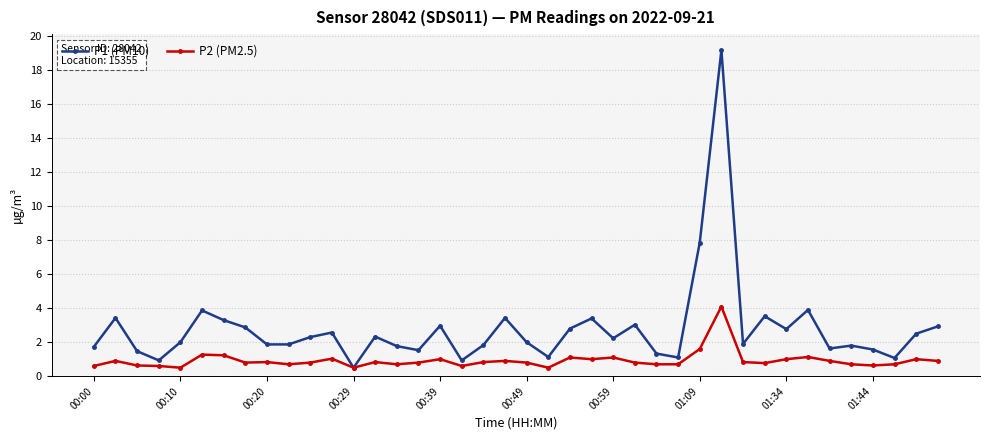

What is the maximum value shown in the chart?

19.2